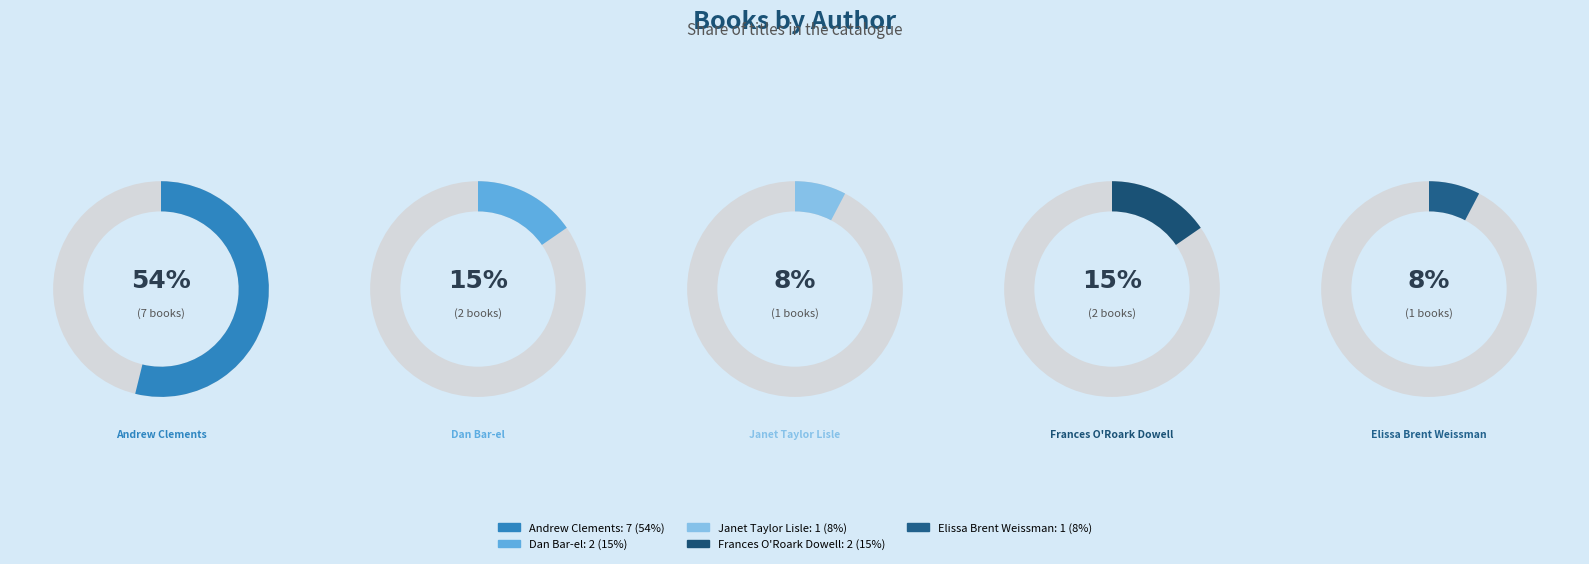

To the nearest percent, what percentage of the pie is Dan Bar-el (145468373)?

15%